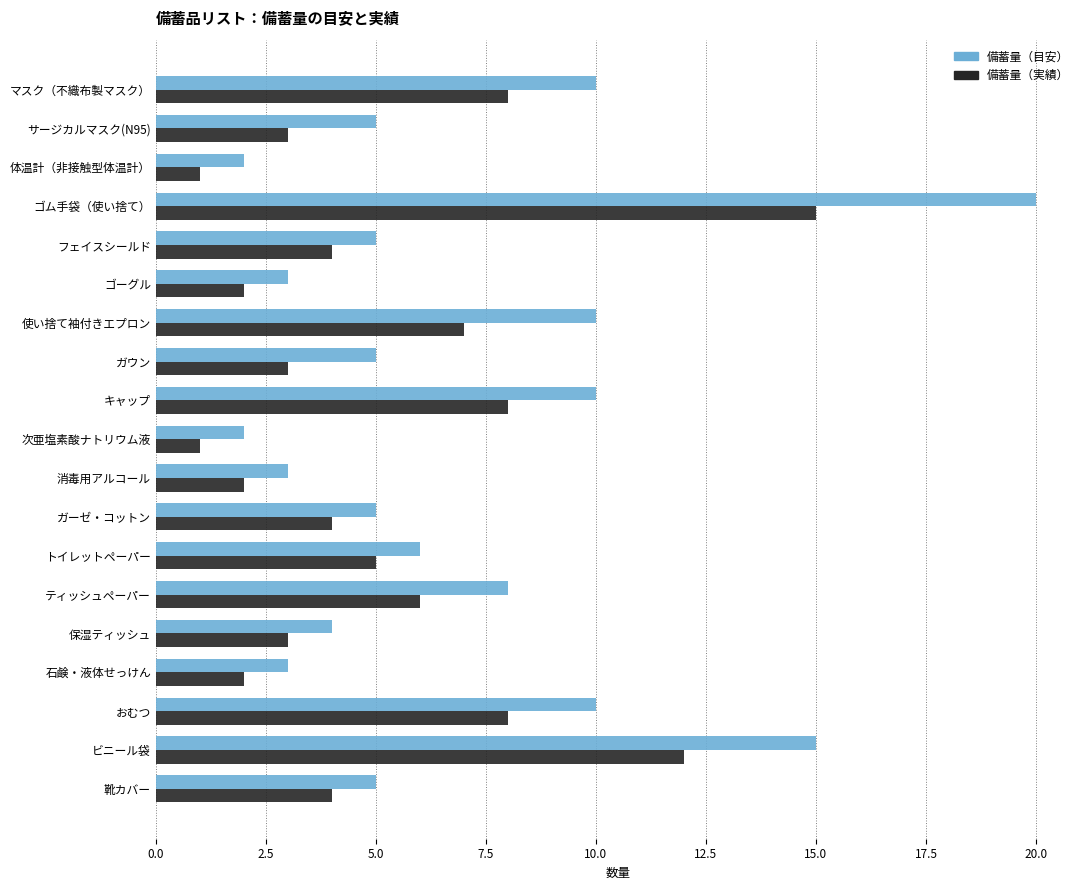

Which series has the largest total across all categories?

備蓄量（目安）